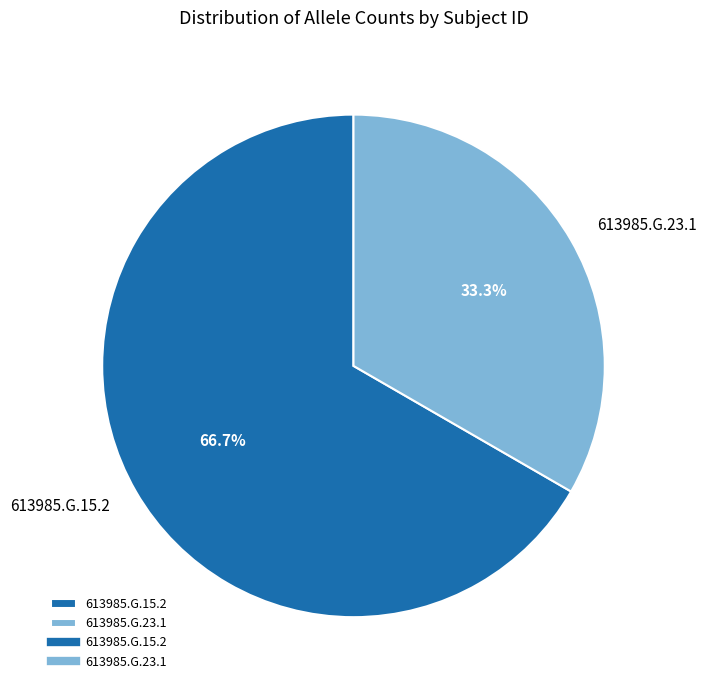

Rank the categories by value from lowest to highest.

613985.G.23.1, 613985.G.15.2